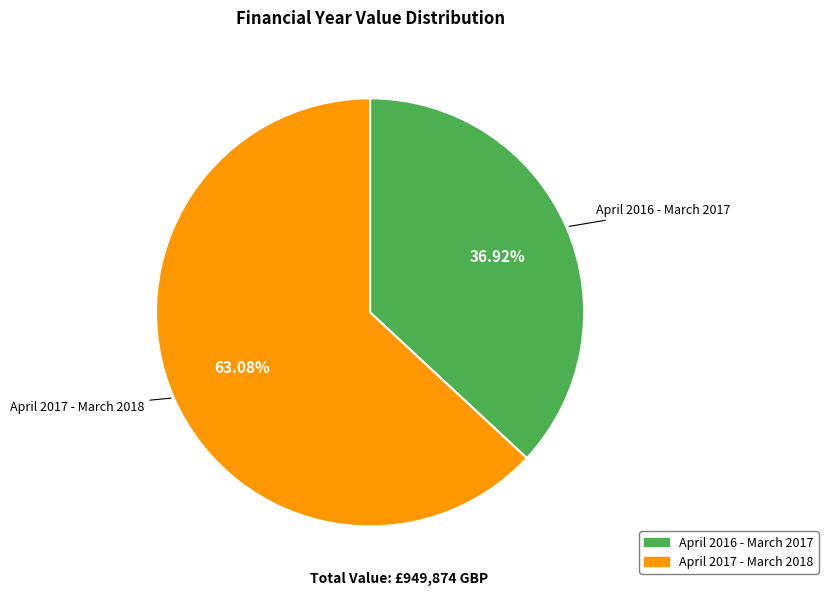

To the nearest percent, what percentage of the pie is April 2017 - March 2018?

63%